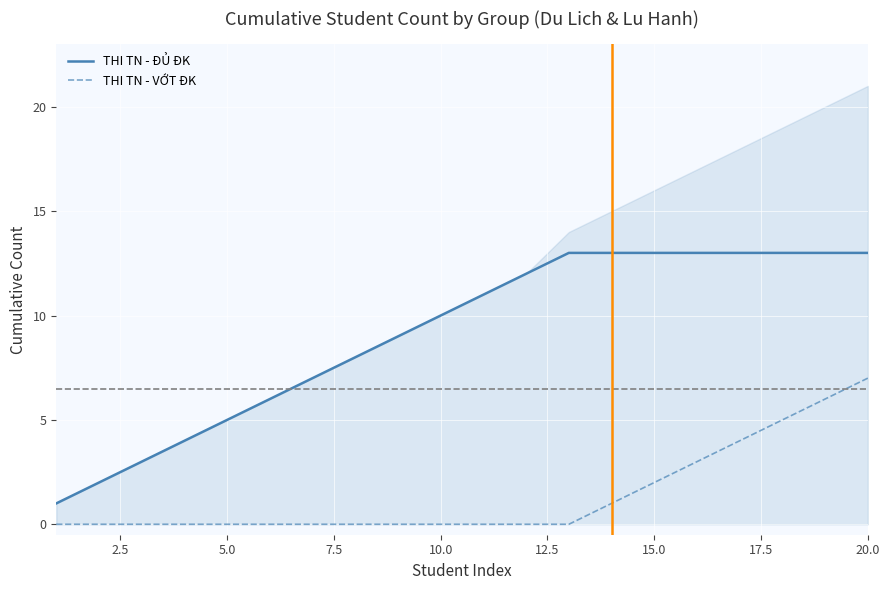

True or false: THI TN - VỚT ĐK and THI TN - ĐỦ ĐK cross at least once.

False